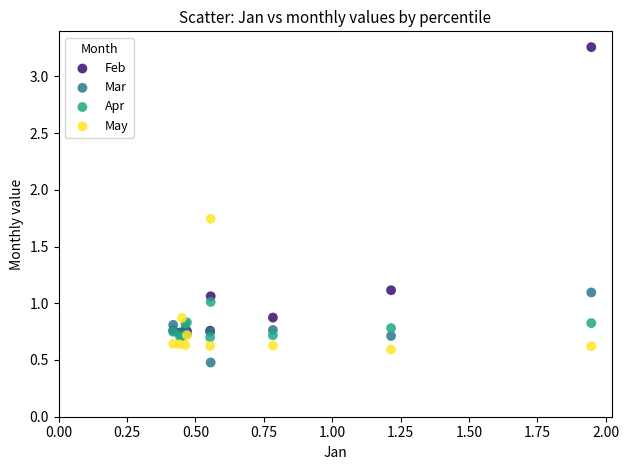

In the Mar series, what Y value is closest to 0?

0.5